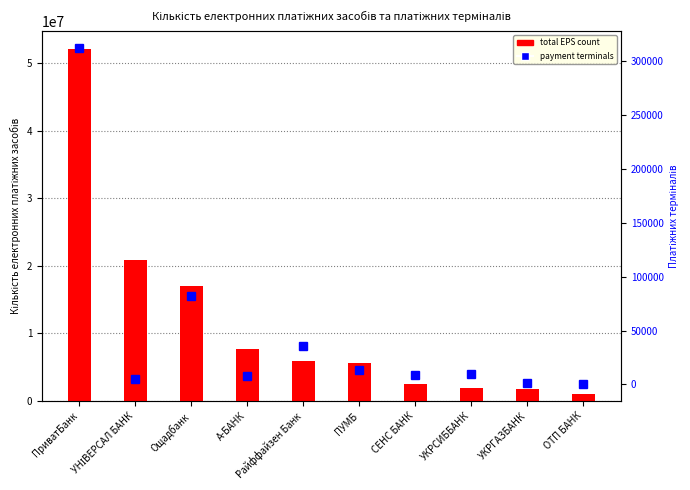

Reading left to right, extract all data points from this chart.

total EPS count: ПриватБанк=52143894	УНІВЕРСАЛ БАНК=20809423	Ощадбанк=17040212	А-БАНК=7683444	Райффайзен Банк=5987883	ПУМБ=5691674	СЕНС БАНК=2473202	УКРСИББАНК=1980608	УКРГАЗБАНК=1737663	ОТП БАНК=1013050
payment terminals: ПриватБанк=312498	УНІВЕРСАЛ БАНК=5216	Ощадбанк=82053	А-БАНК=8262	Райффайзен Банк=35220	ПУМБ=13106	СЕНС БАНК=8780	УКРСИББАНК=9519	УКРГАЗБАНК=1709	ОТП БАНК=169